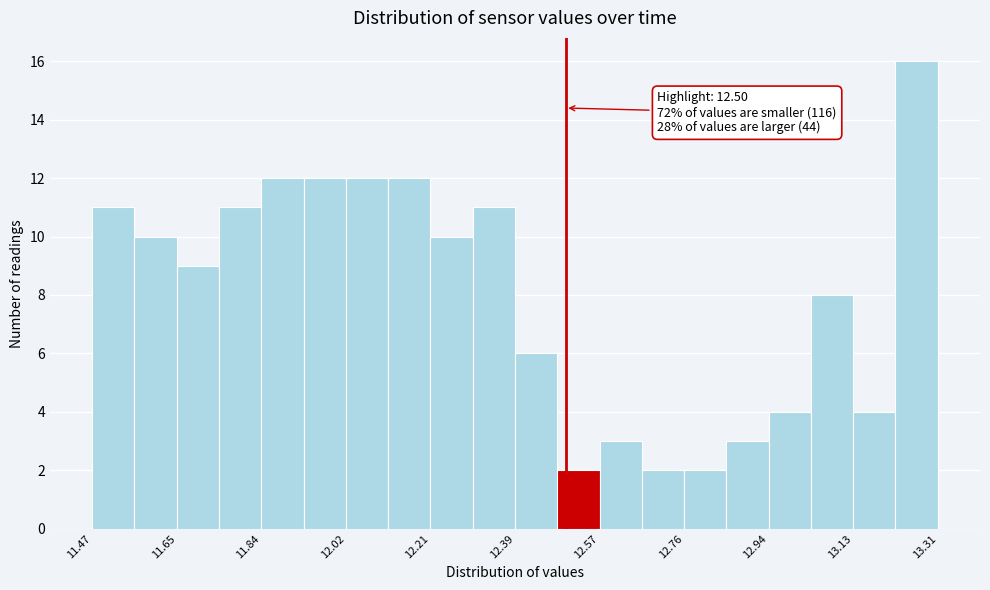

Over which range of the x-axis is the bar tallest?

13.218 to 13.310